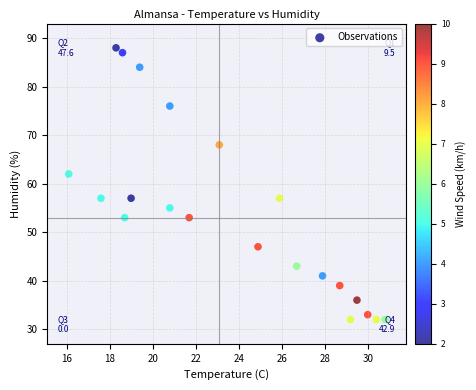

What Y value in the scatter plot is closest to 60?

62